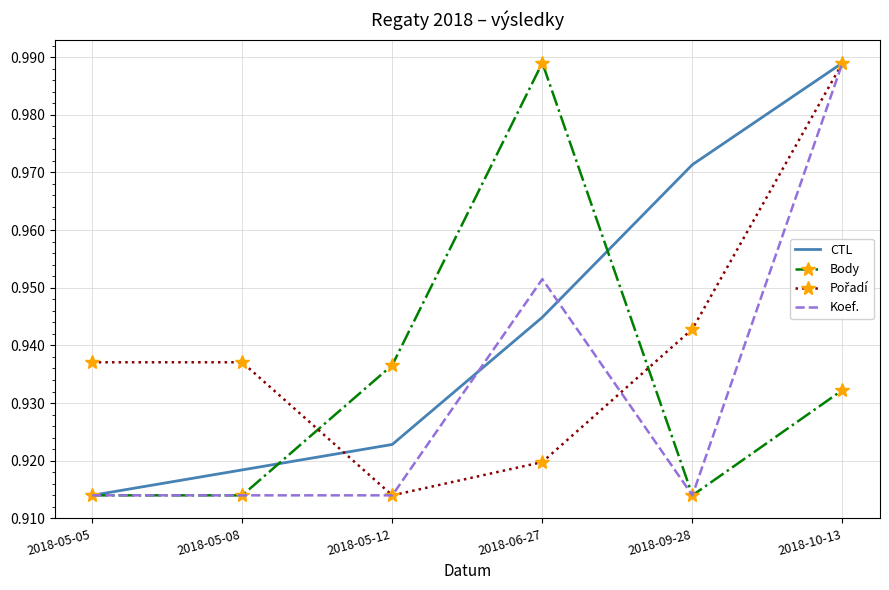

The value of Body at 2018-09-28 is 1.5. True or false?

False